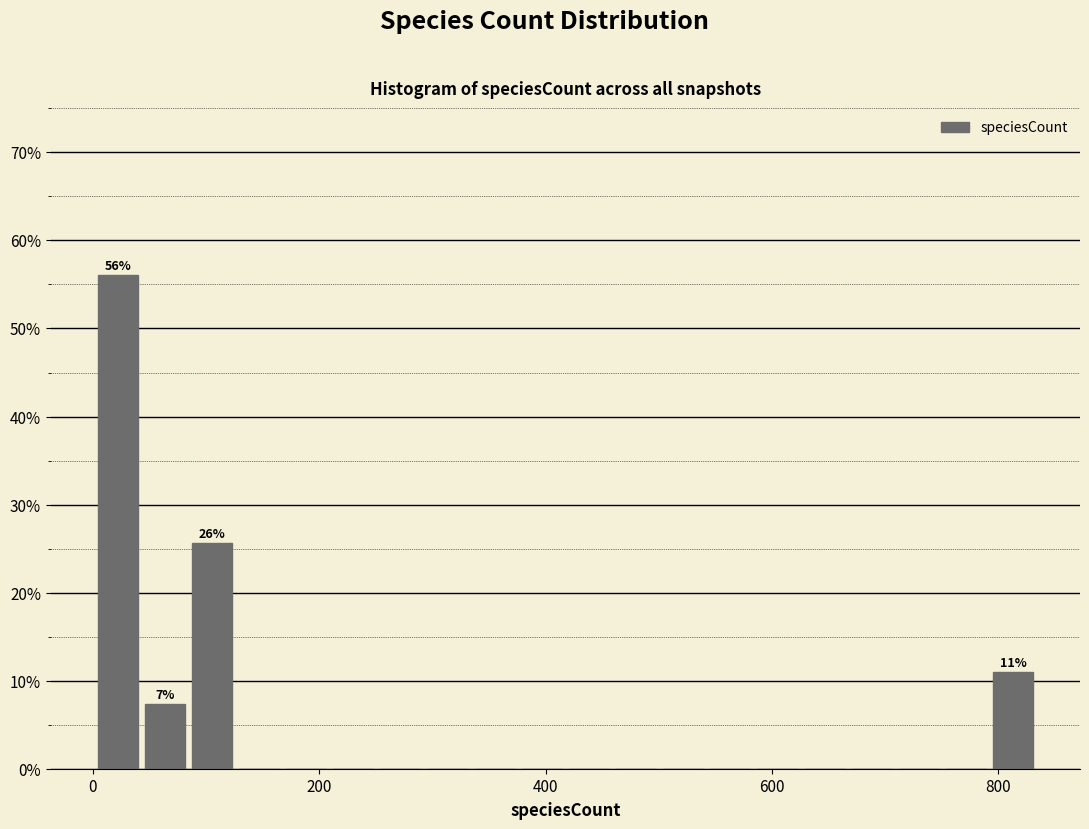

Around what value on the x-axis is the tallest bar? Give the approximate position of its centre, as read against the axis.

20